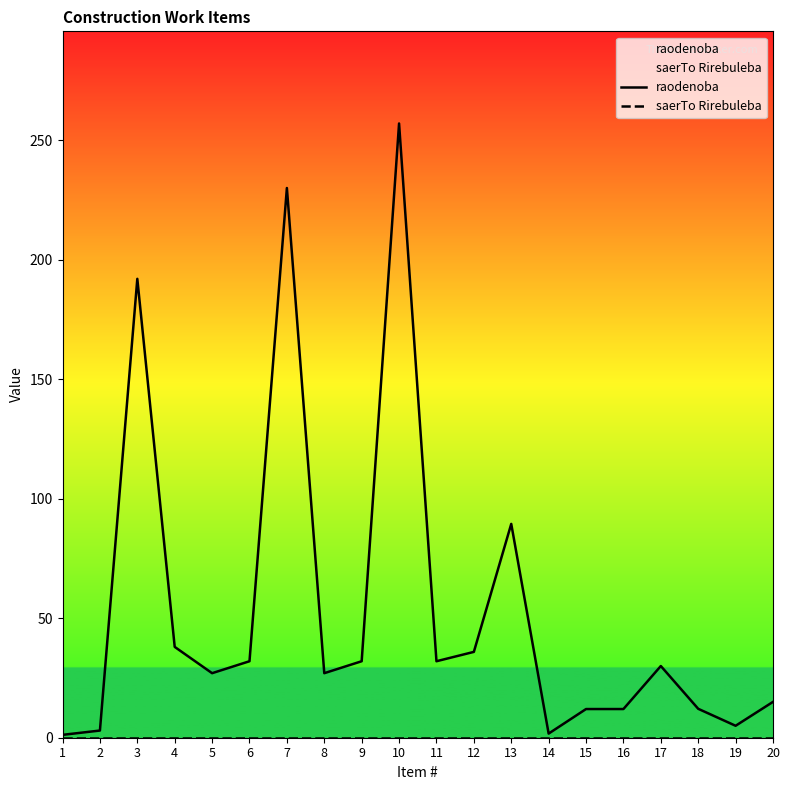

What is the total value across all series at 15?

12.0